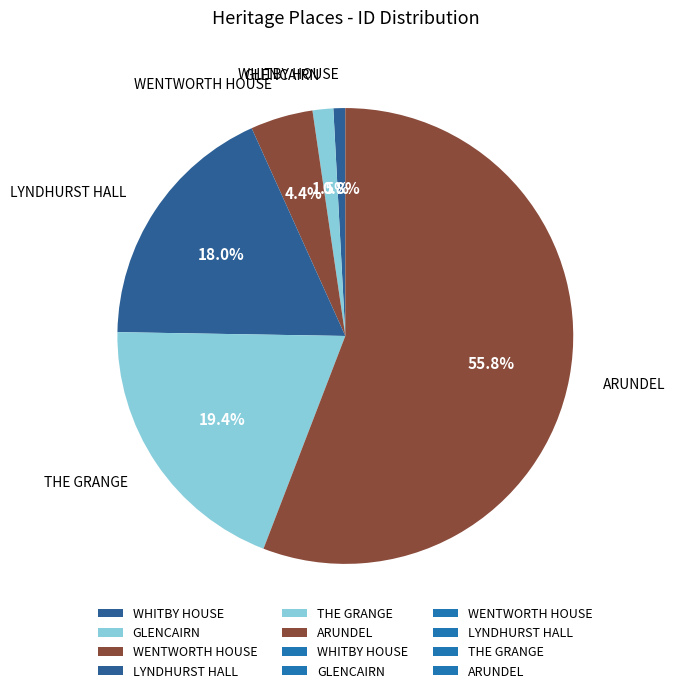

Is there any slice that represents more than half of the pie?

Yes